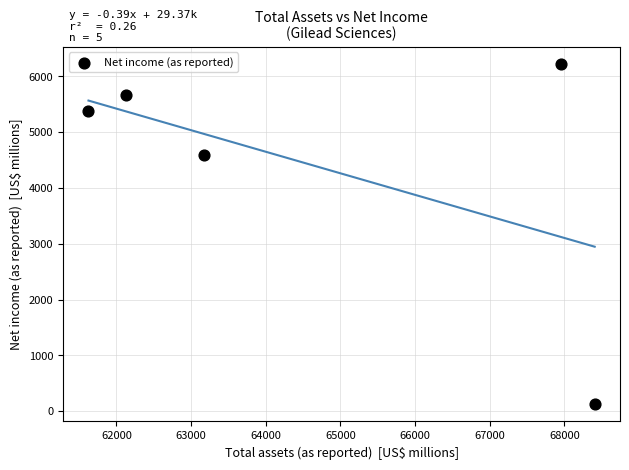

What Y value in the scatter plot is closest to 3174?

4592